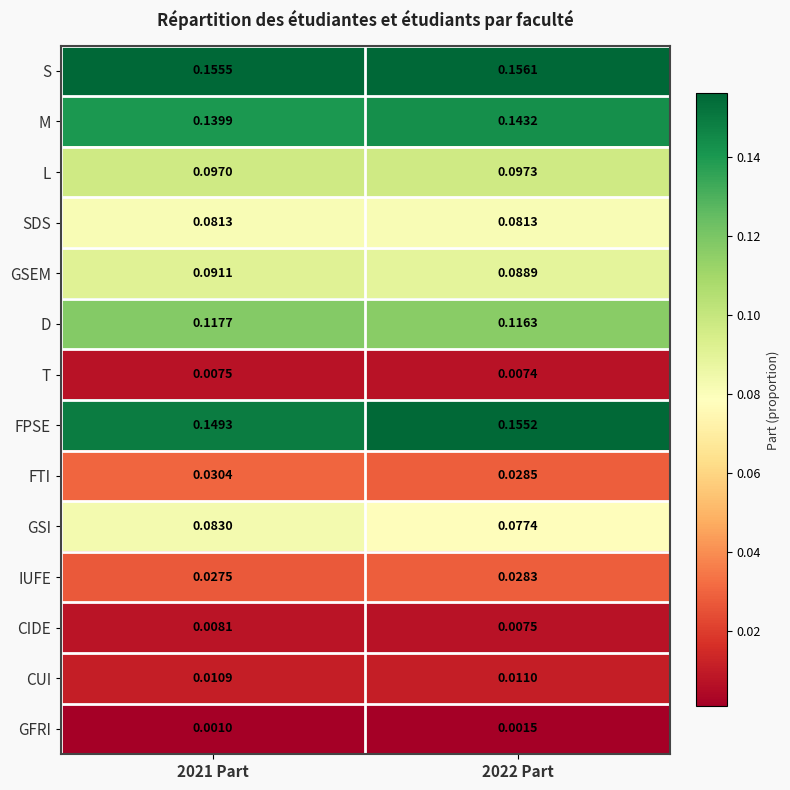

Rank the series at 2021 Part from lowest to highest value.

GFRI, T, CIDE, CUI, IUFE, FTI, SDS, GSI, GSEM, L, D, M, FPSE, S